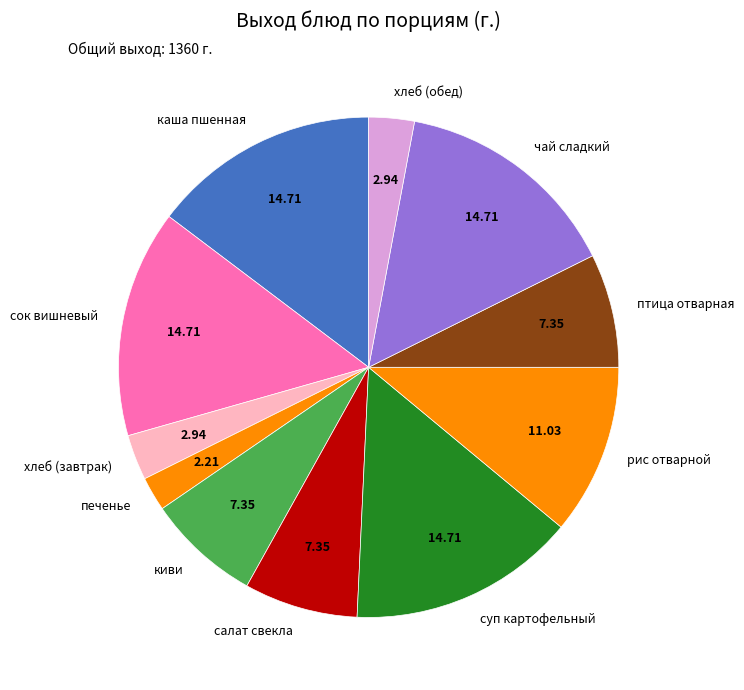

Count the number of slices in the pie.

11